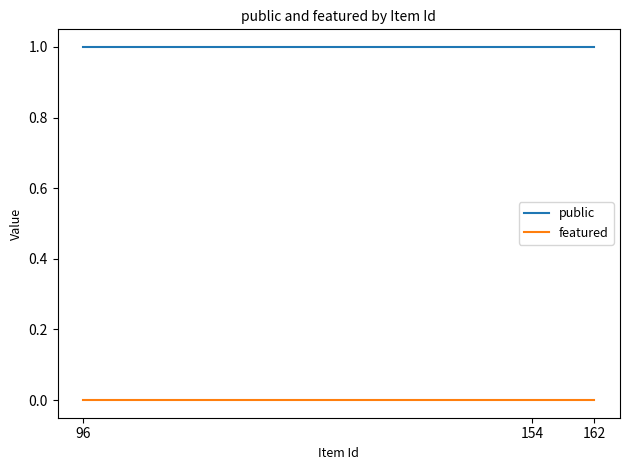

What is the highest value of the public series?

1